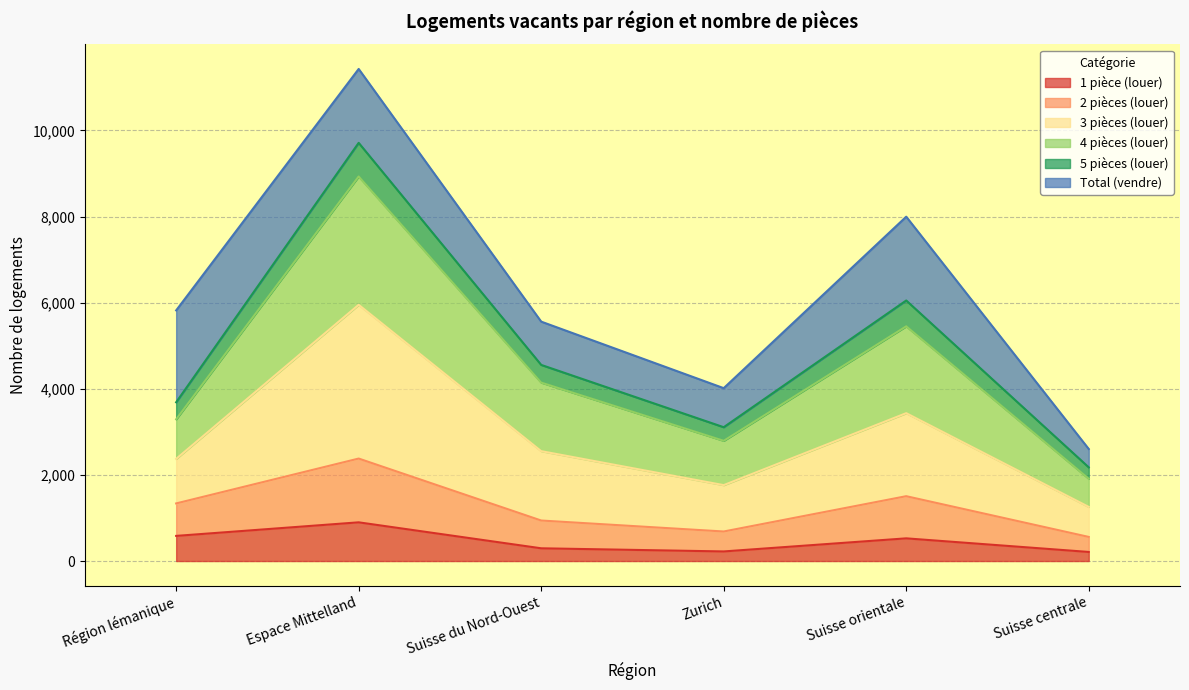

The 1 pièce (louer) series shows 296 at Suisse du Nord-Ouest. True or false?

True